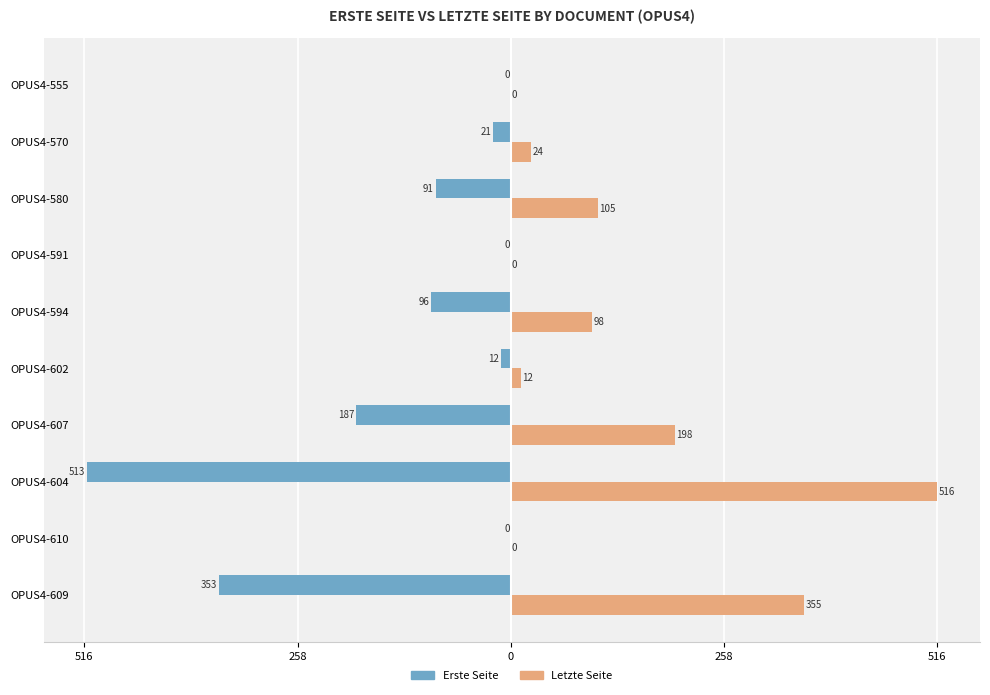

What is the difference between the maximum and minimum values in the Erste Seite series?

513